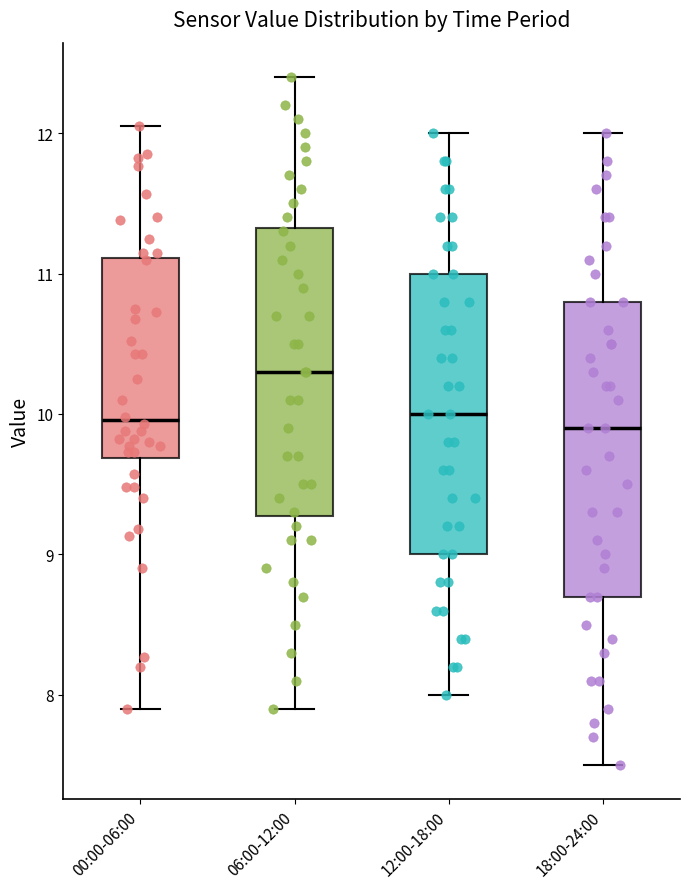

Where does the upper whisker of the box for 06:00-12:00 end on the y-axis? The values are not printed on the chart, so give them approximately, as read against the axis.

12.4